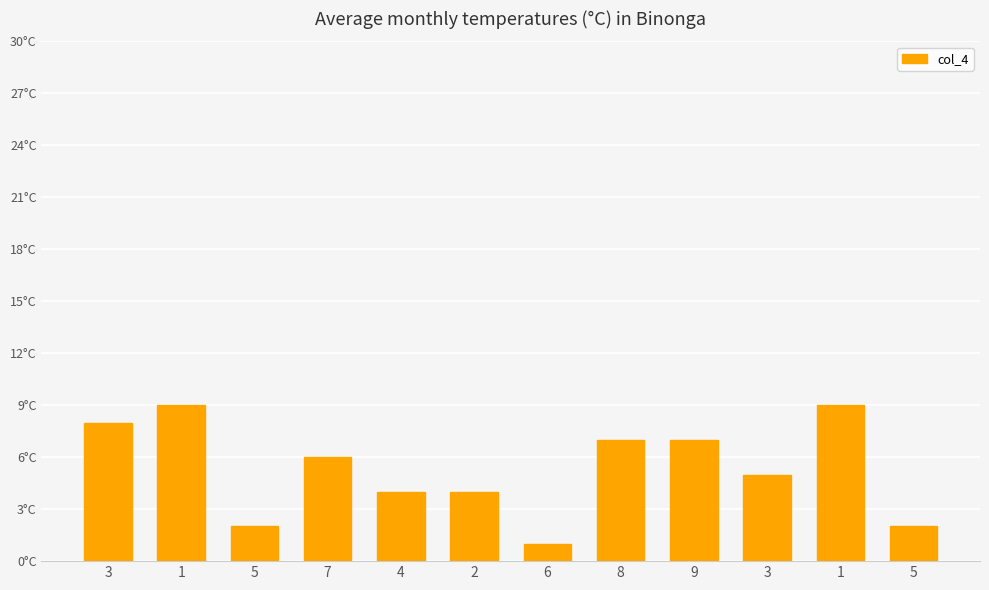

Does the chart contain any negative values?

No